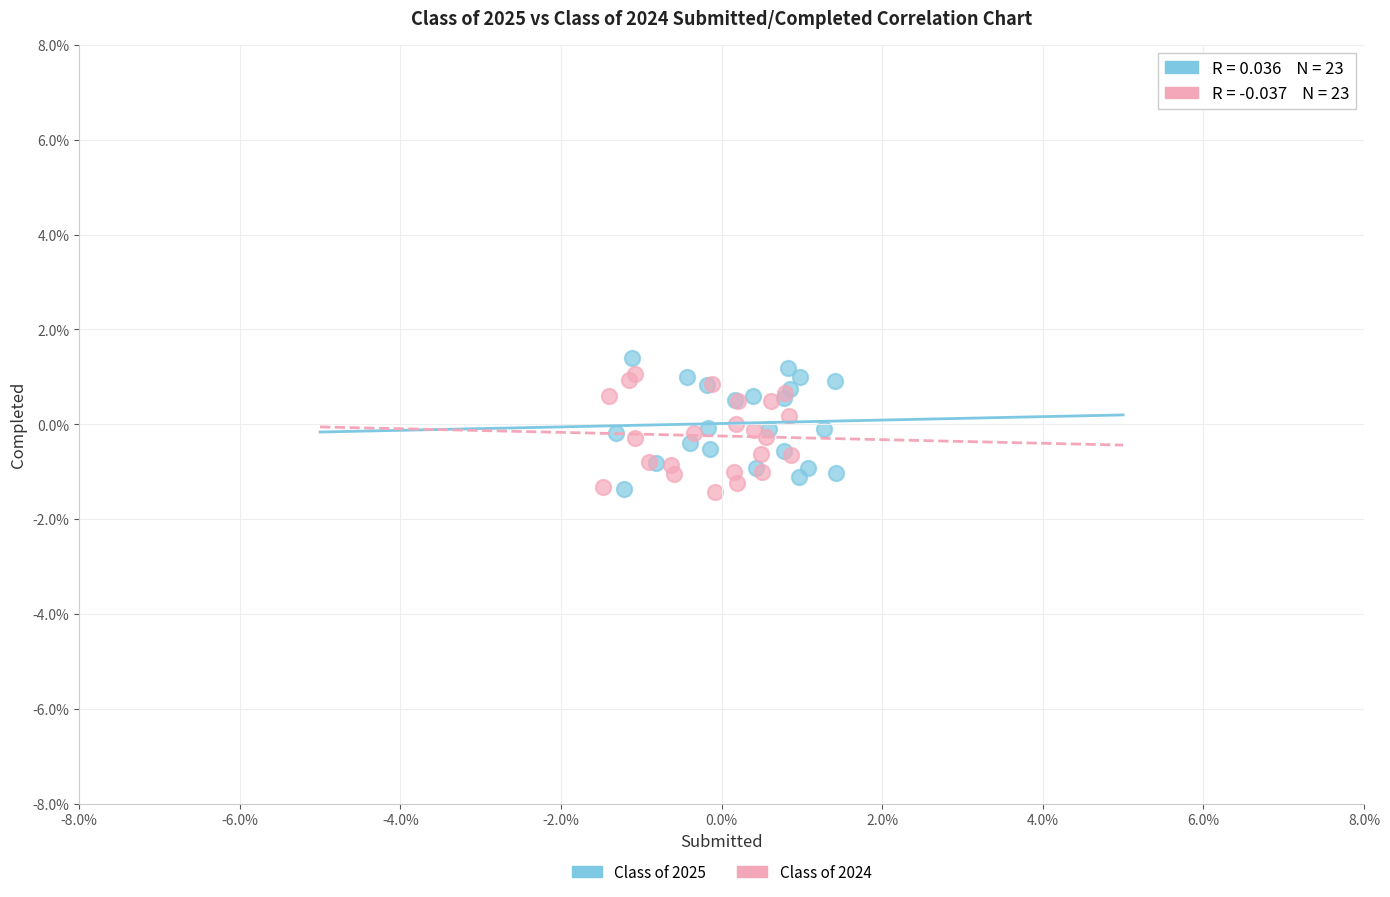

What are all the series names shown in the legend?

Class of 2025, Class of 2024